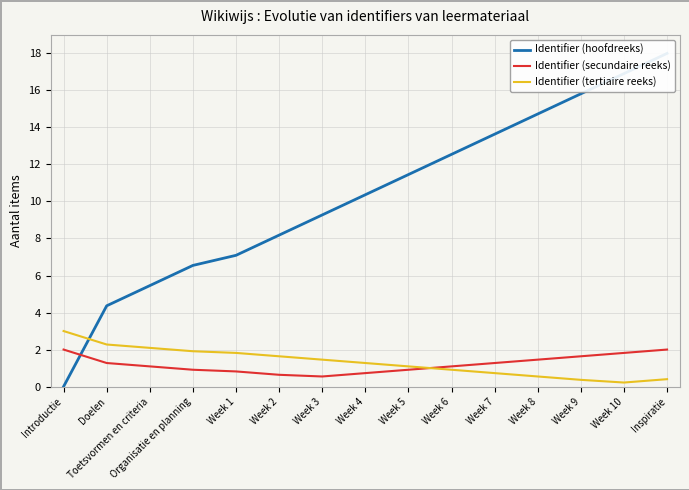

Rank the categories by Identifier (tertiaire reeks) value from lowest to highest.

Week 10, Week 9, Inspiratie, Week 8, Week 7, Week 6, Week 5, Week 4, Week 3, Week 2, Week 1, Organisatie en planning, Toetsvormen en criteria, Doelen, Introductie